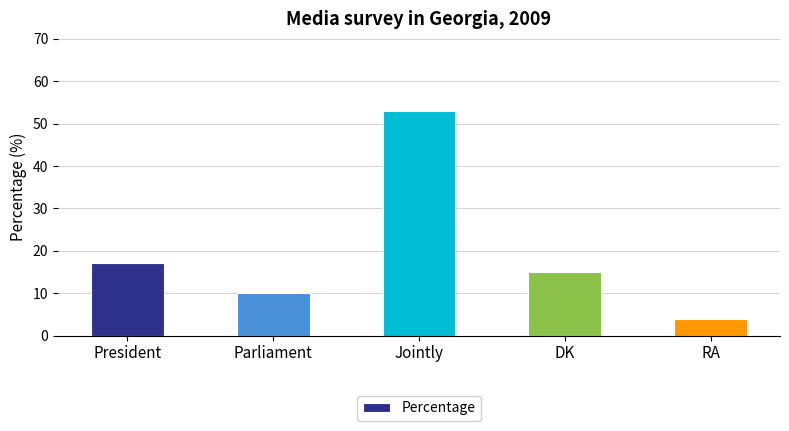

Rank the categories by value from highest to lowest.

Jointly, President, DK, Parliament, RA